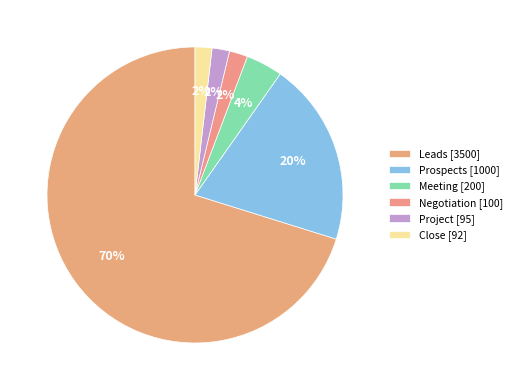

Does Leads account for over 50% of the chart?

Yes